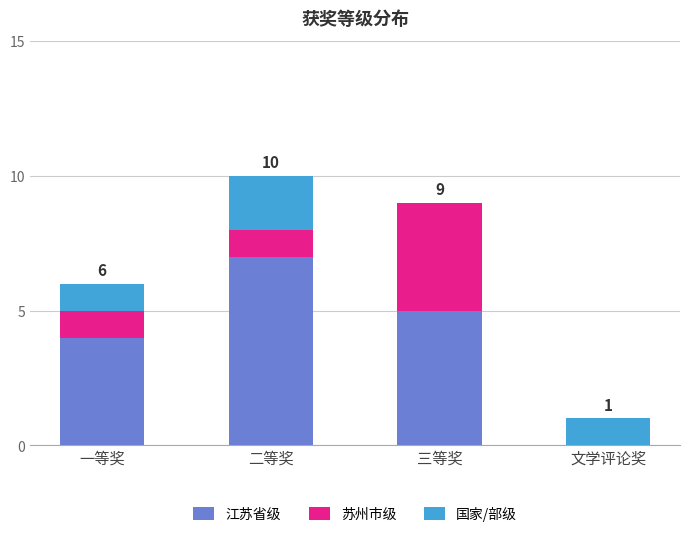

How many distinct data groups are displayed?

3